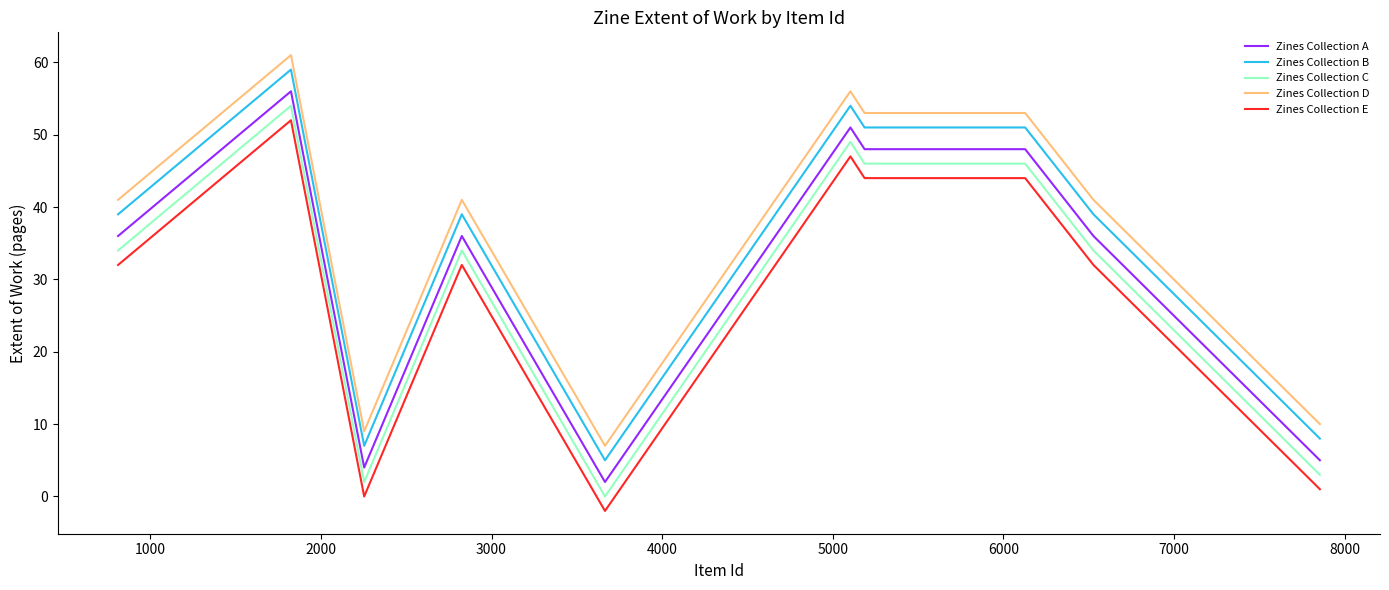

What is the difference between the maximum and minimum values in the Zines Collection A series?

54